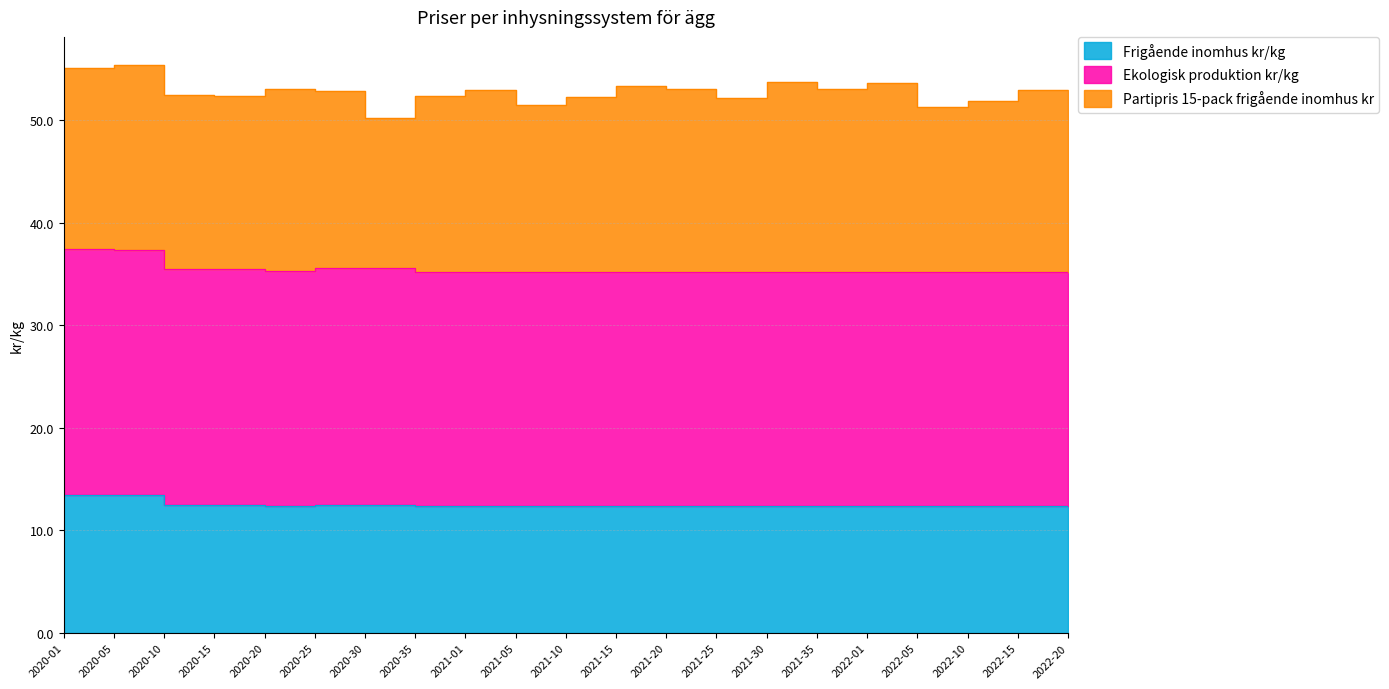

The Ekologisk produktion kr/kg series shows 59.7 at 2021-25. True or false?

False